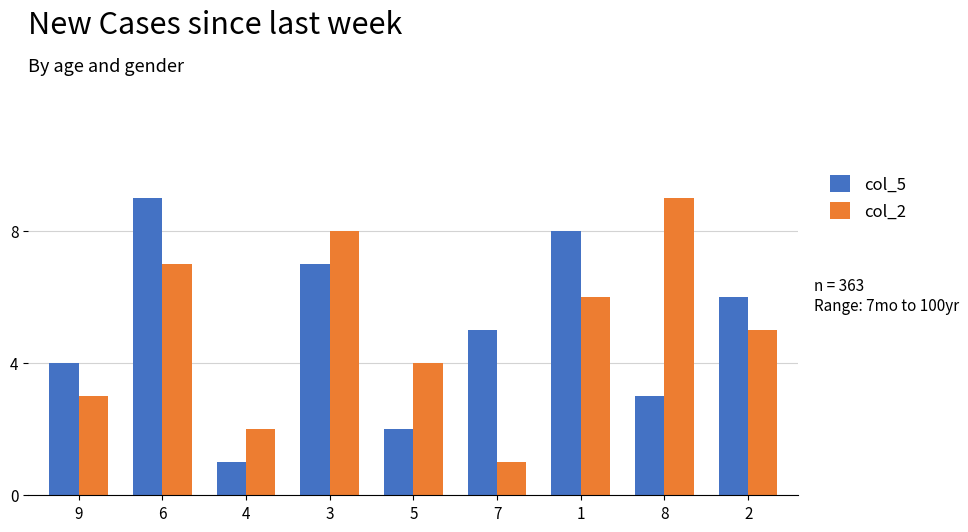

What value does the col_2 series have at 6?

7